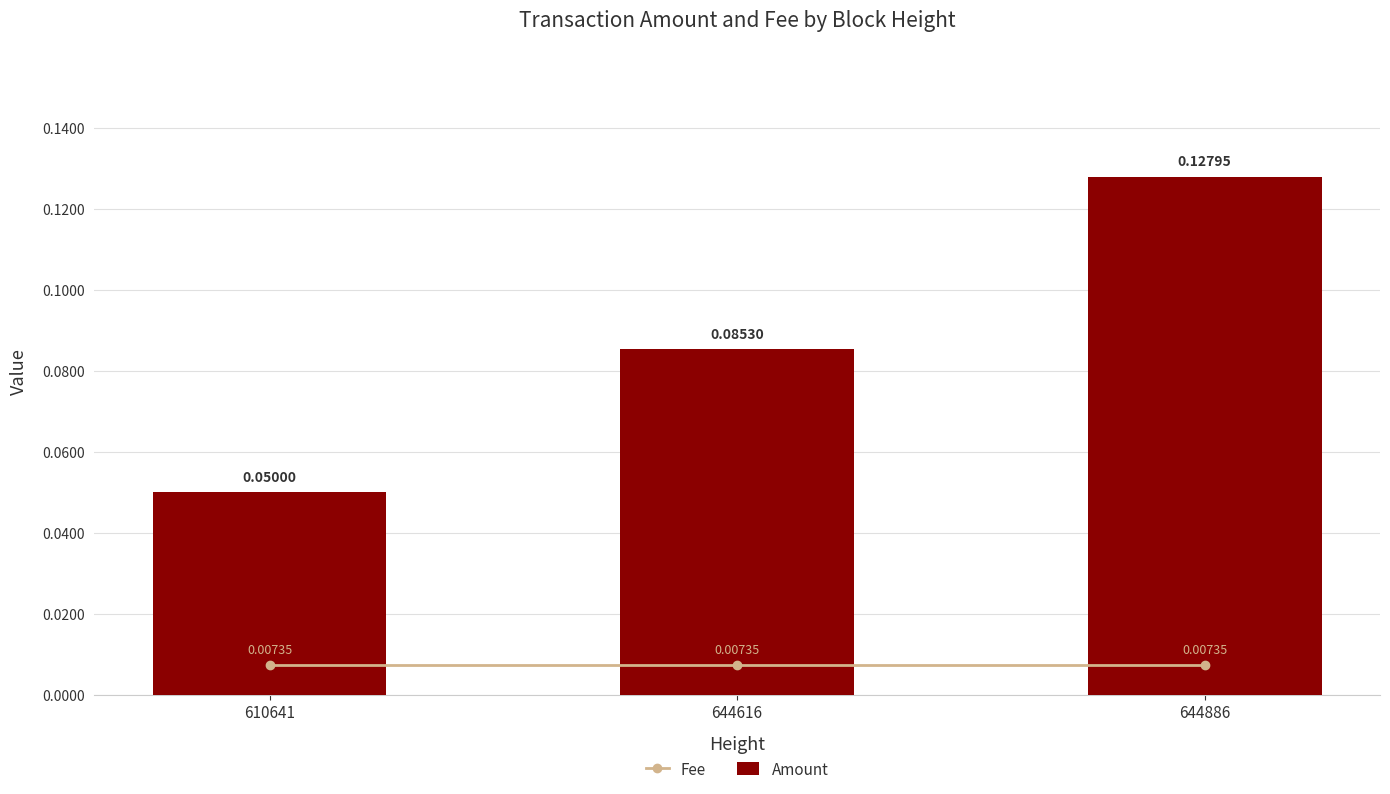

What is the difference between the highest and lowest values at 644616?

0.1